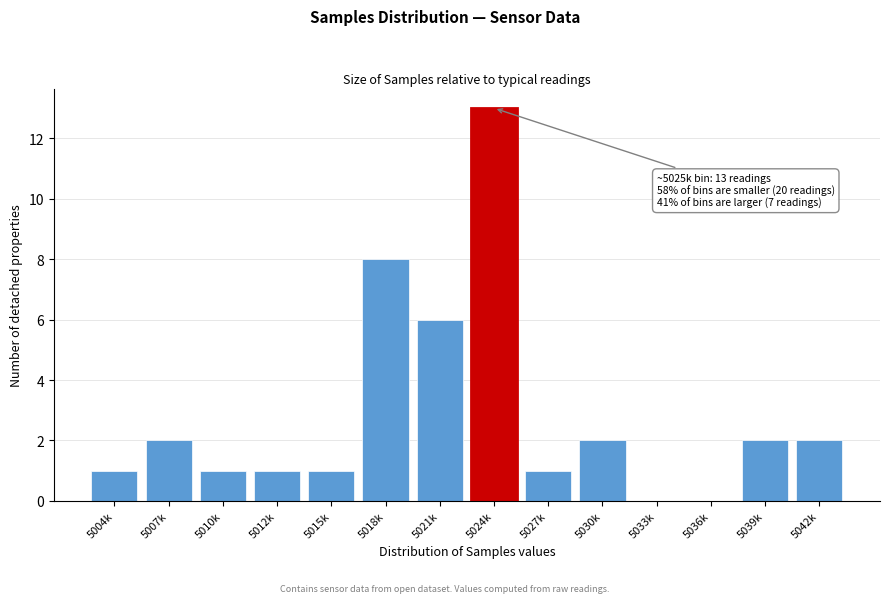

Reading left to right, extract all data points from this chart.

5004k=1	5007k=2	5010k=1	5012k=1	5015k=1	5018k=8	5021k=6	5024k=13	5027k=1	5030k=2	5033k=0	5036k=0	5039k=2	5042k=2